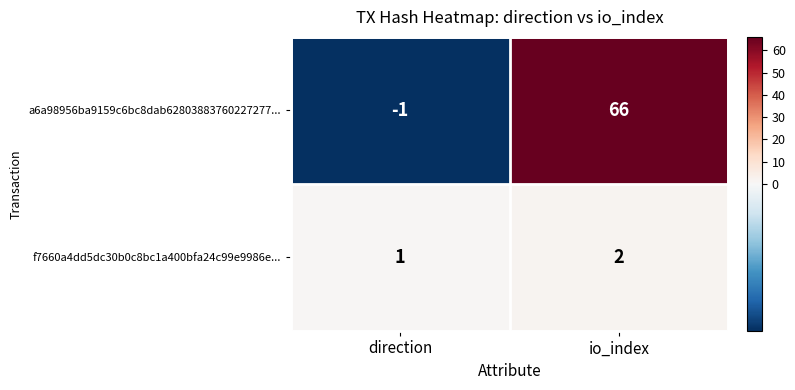

How many distinct data groups are displayed?

2